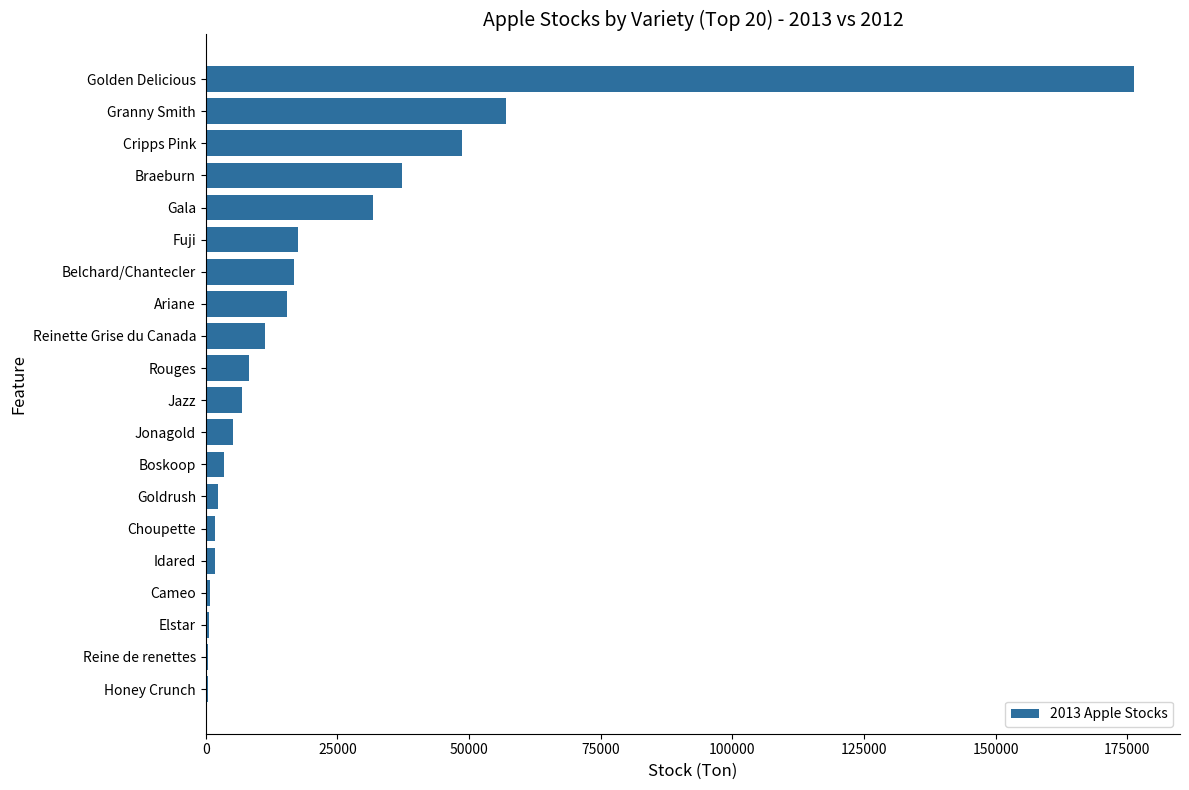

The value at Gala is 31758. True or false?

True